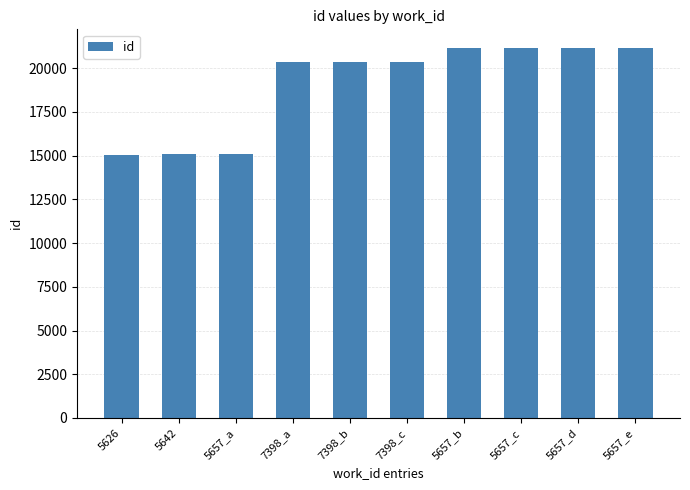

What is the difference between the second highest and second lowest values?

6077